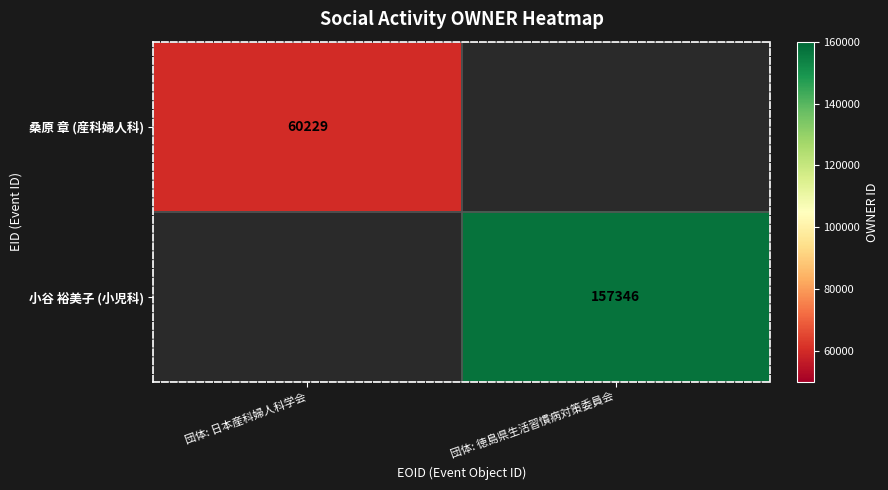

Which category has the lowest value across all series?

団体: 日本産科婦人科学会